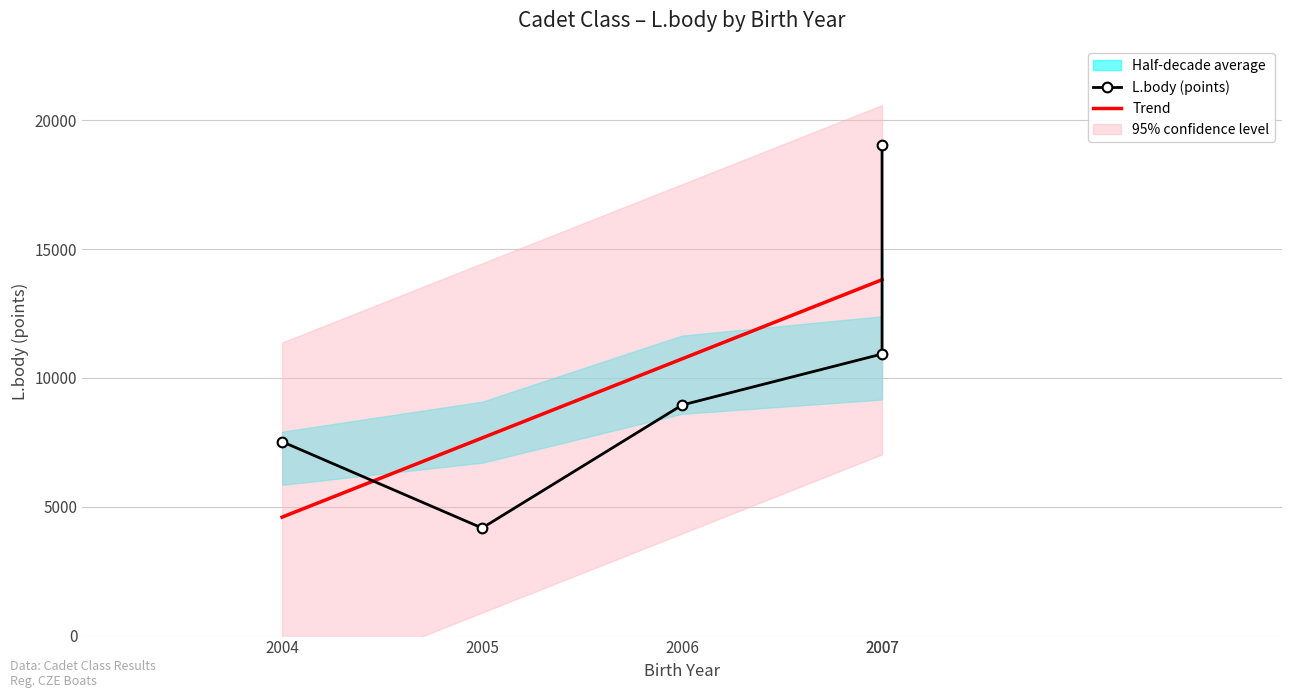

True or false: the data has more than 2 interior local peaks.

False